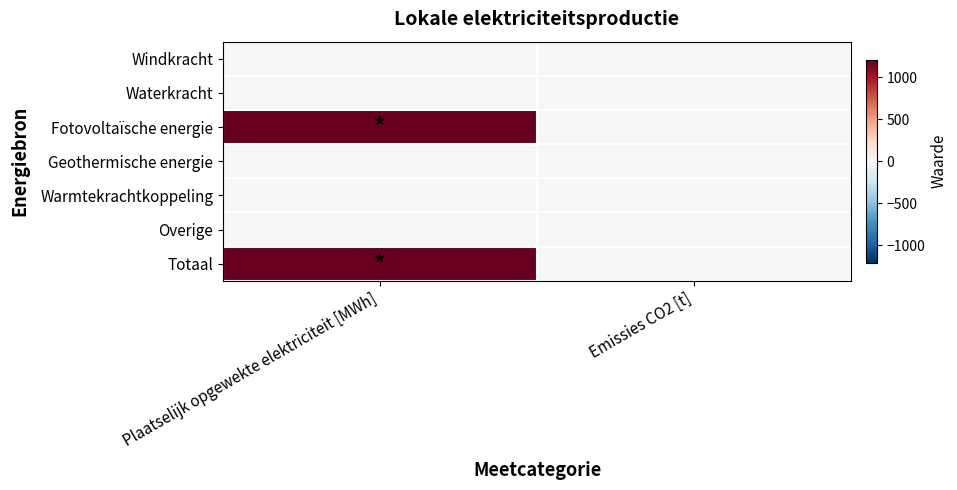

At Plaatselijk opgewekte elektriciteit [MWh], list the series in order from largest to smallest.

Fotovoltaïsche energie, Totaal, Windkracht, Waterkracht, Geothermische energie, Warmtekrachtkoppeling, Overige